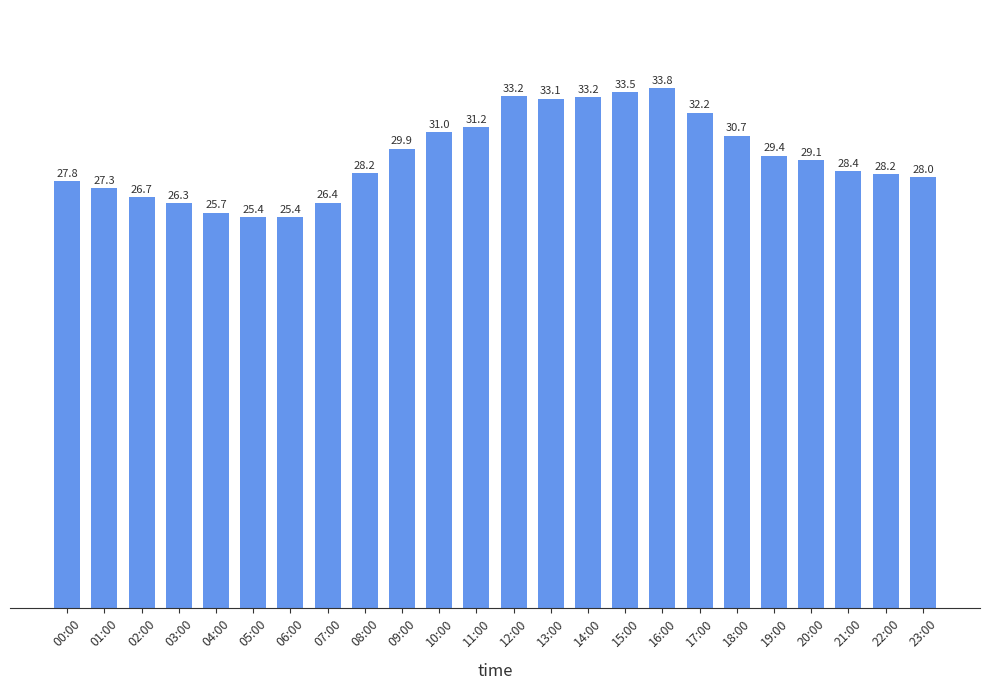

What is the minimum value shown in the chart?

25.4